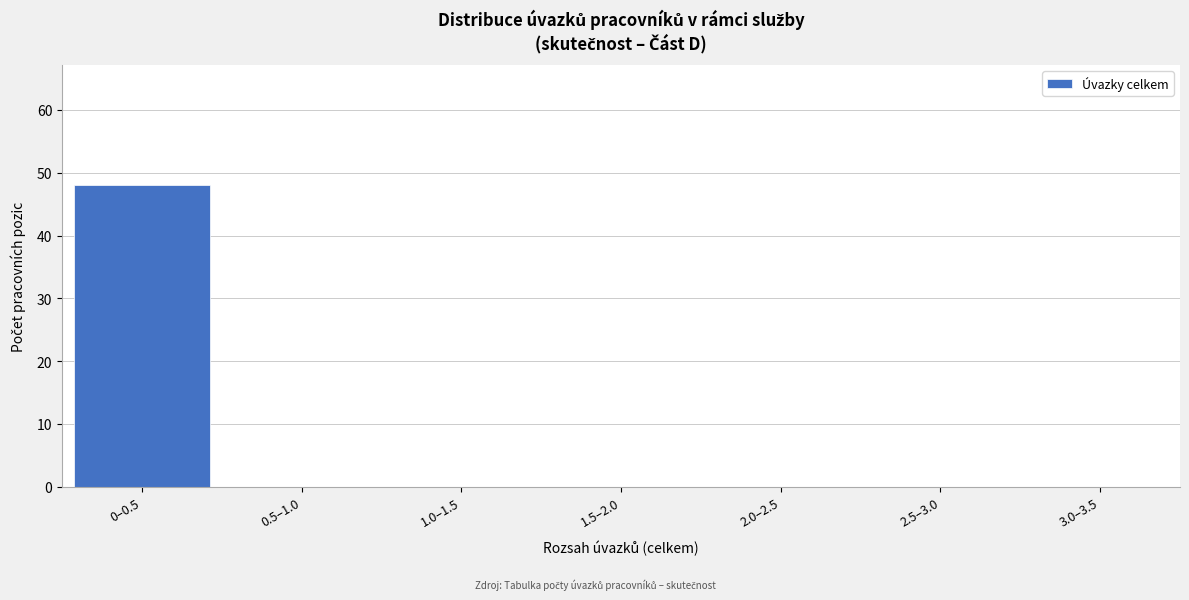

Reading left to right, transcribe all the data shown in this chart.

0–0.5=48	0.5–1.0=0	1.0–1.5=0	1.5–2.0=0	2.0–2.5=0	2.5–3.0=0	3.0–3.5=0